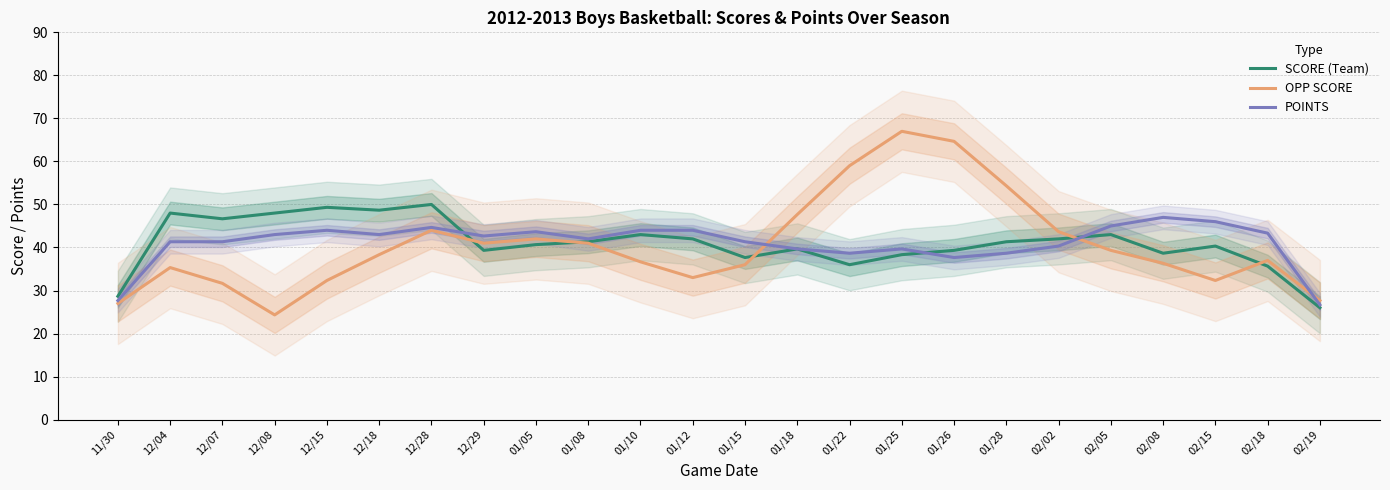

What is the maximum value shown in the chart?

67.0